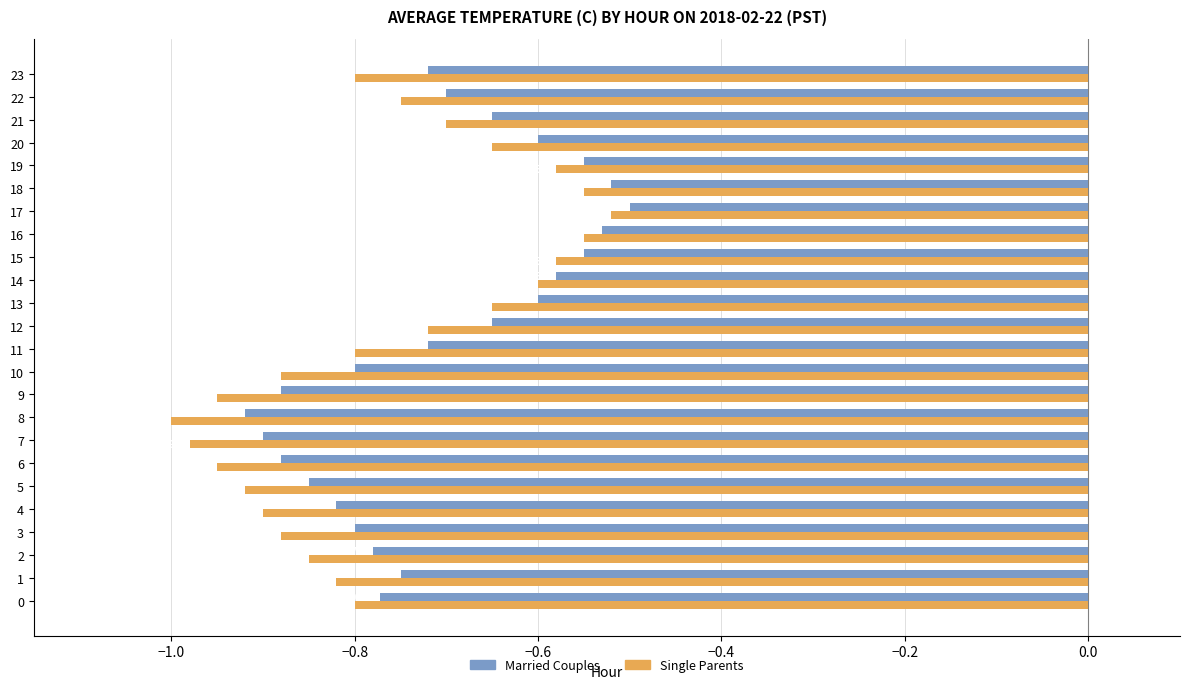

Which category has the lowest value across all series?

8